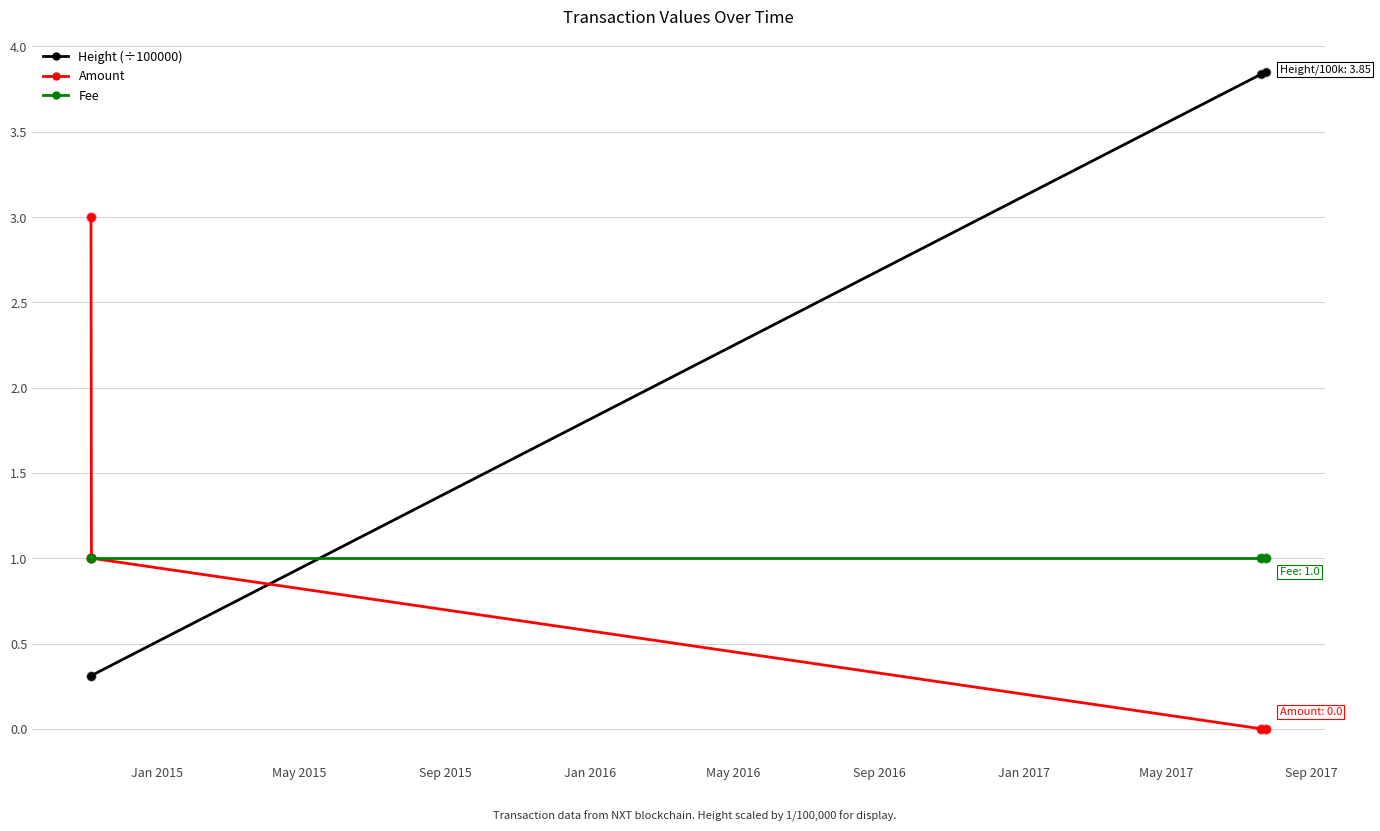

Which series has the largest total across all categories?

Height (÷100000)